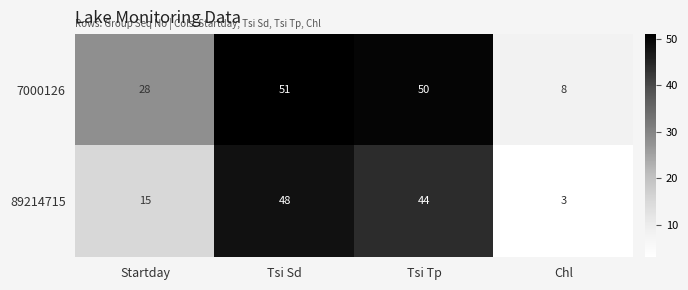

Reading right to left, transcribe all the data shown in this chart.

7000126: 8	50	51	28
89214715: 3	44	48	15